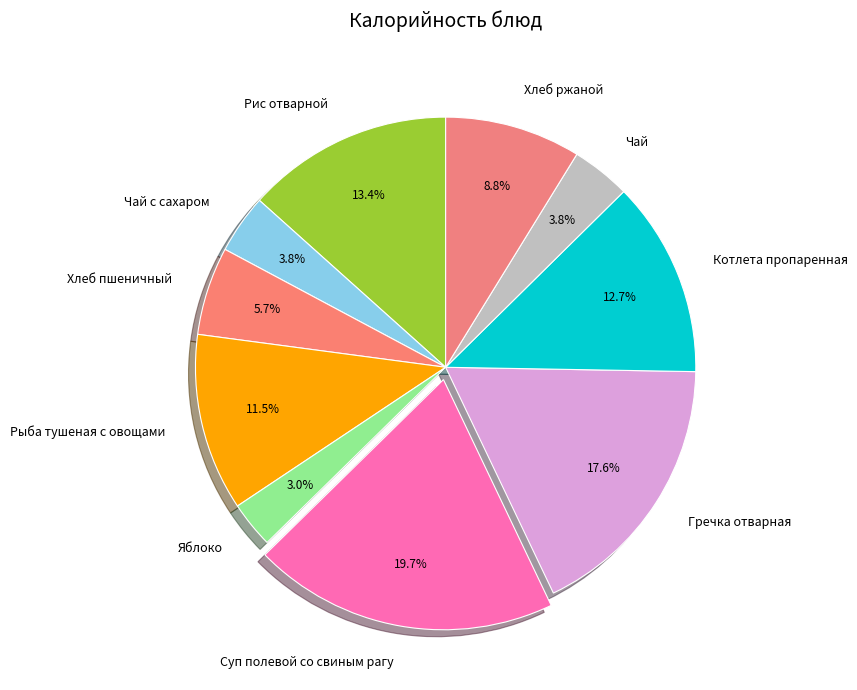

Count the number of slices in the pie.

10